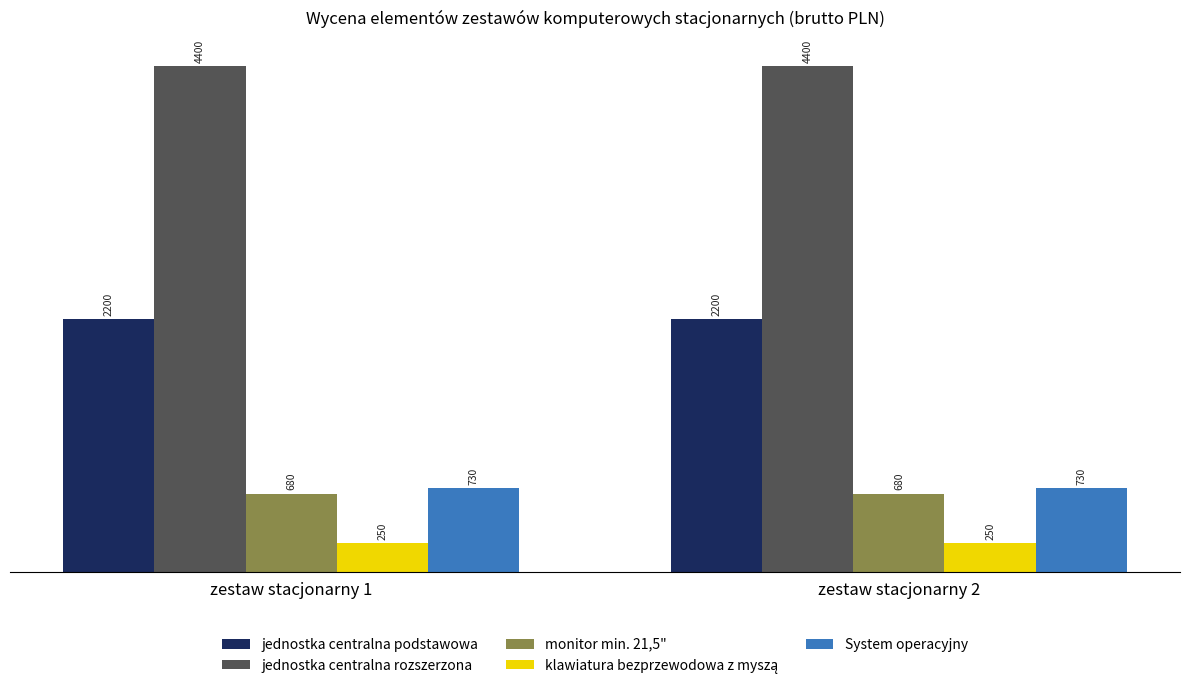

What is the lowest value of the System operacyjny series?

730